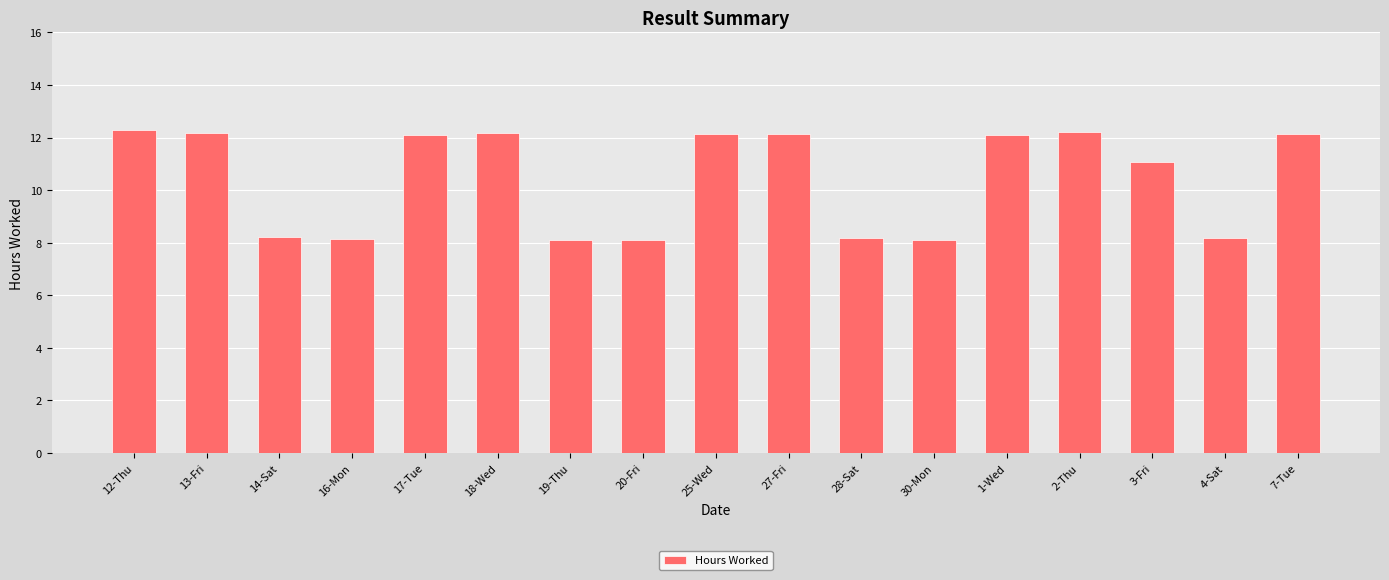

Are the bars grouped side by side (vs. stacked)?

No